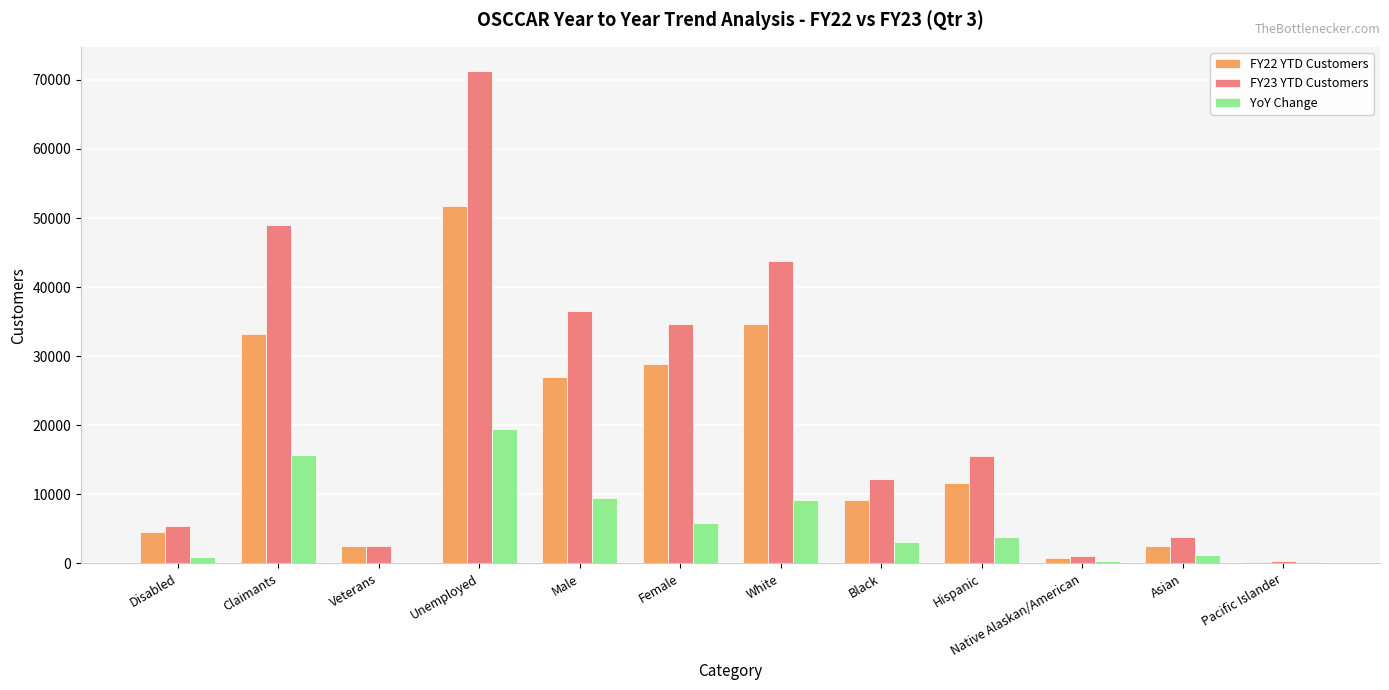

Which category has the highest value in the YoY Change series?

Unemployed